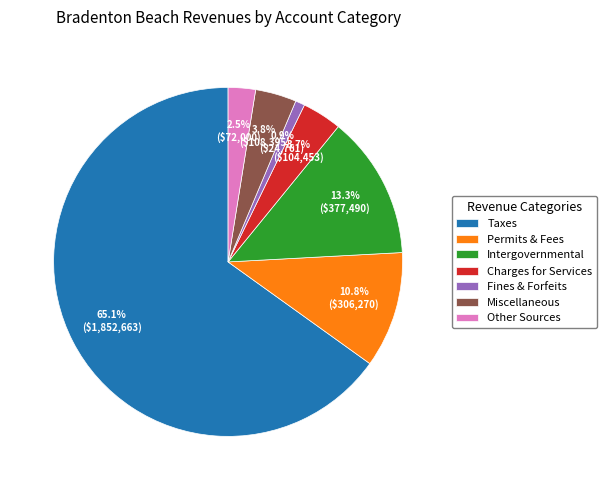

What is the ratio of the value at Permits & Fees to the value at Intergovernmental?

0.8